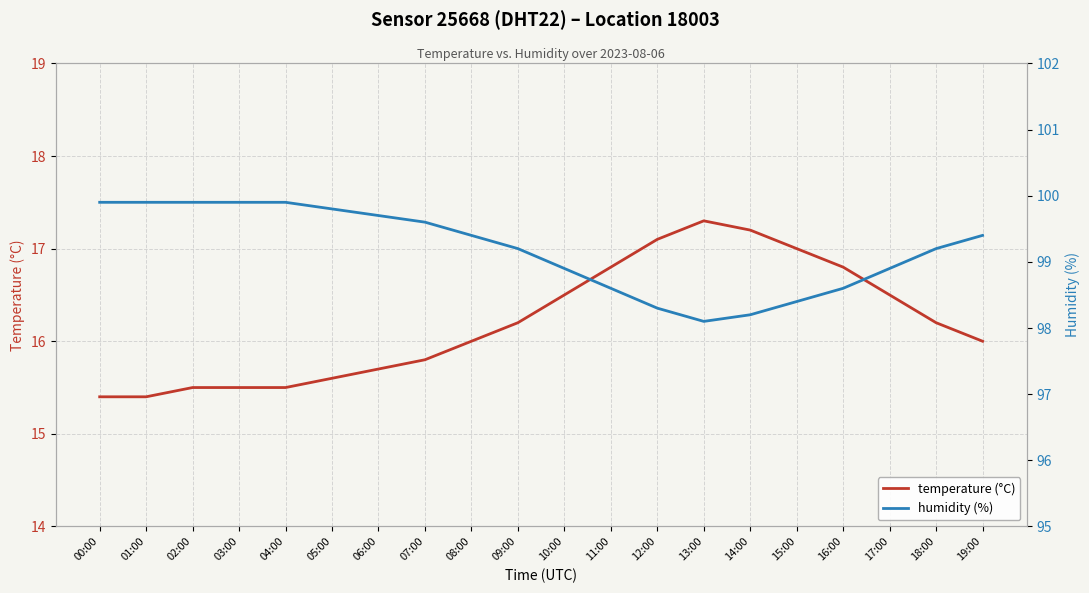

Which has a higher value, 00:00 or 09:00?

09:00